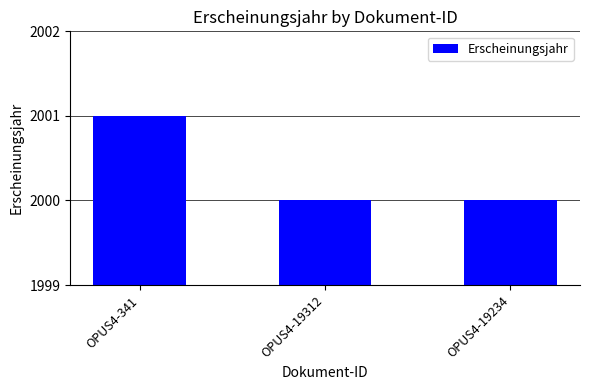

The chart shows a value of 1276 at OPUS4-341. True or false?

False